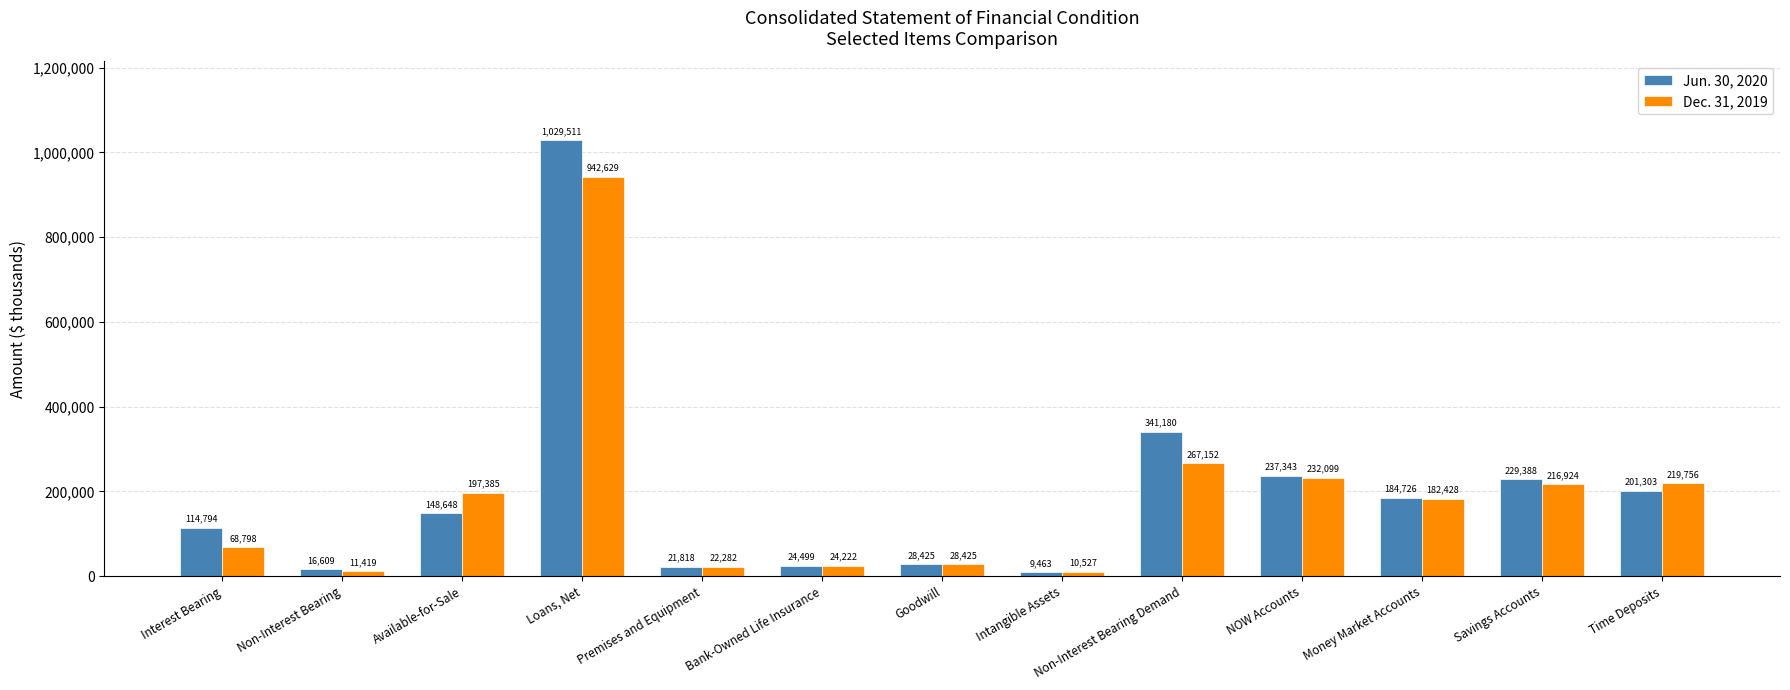

What is the label of the 9th bar from the right?

Premises and Equipment